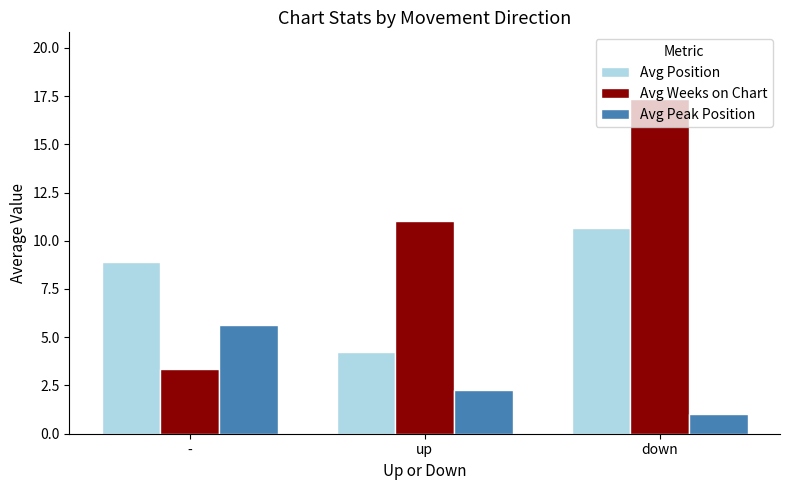

The Avg Peak Position series shows 1.0 at down. True or false?

True